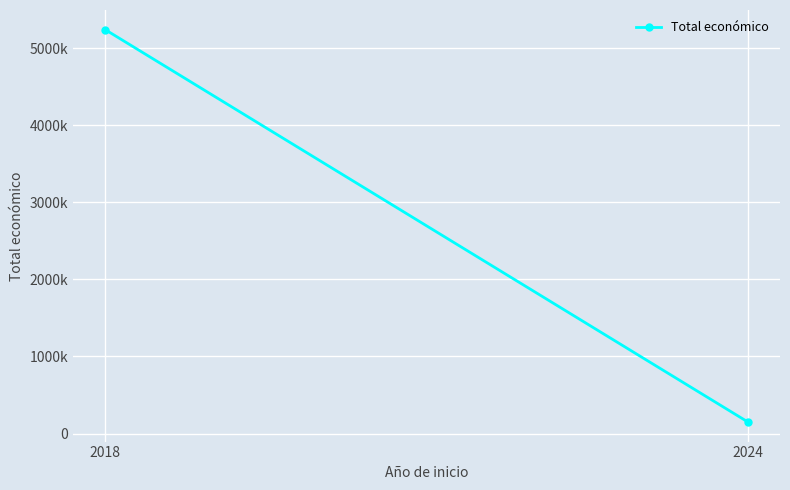

The value at 2024 is 35405. True or false?

False